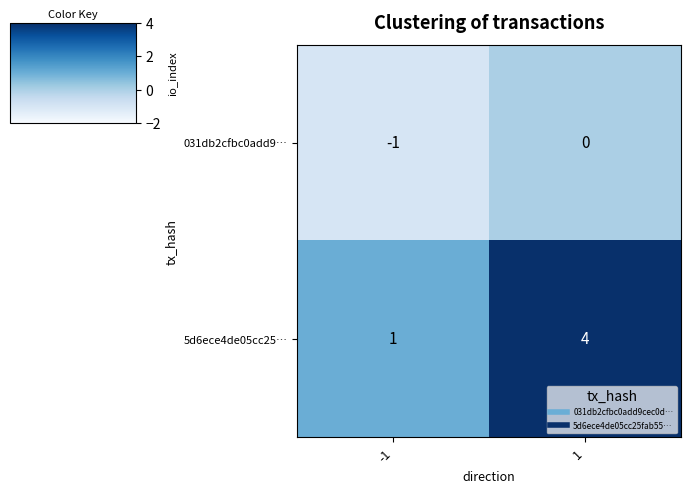

What is the sum of the 5d6ece4de05cc25… values at -1 and 1?

5